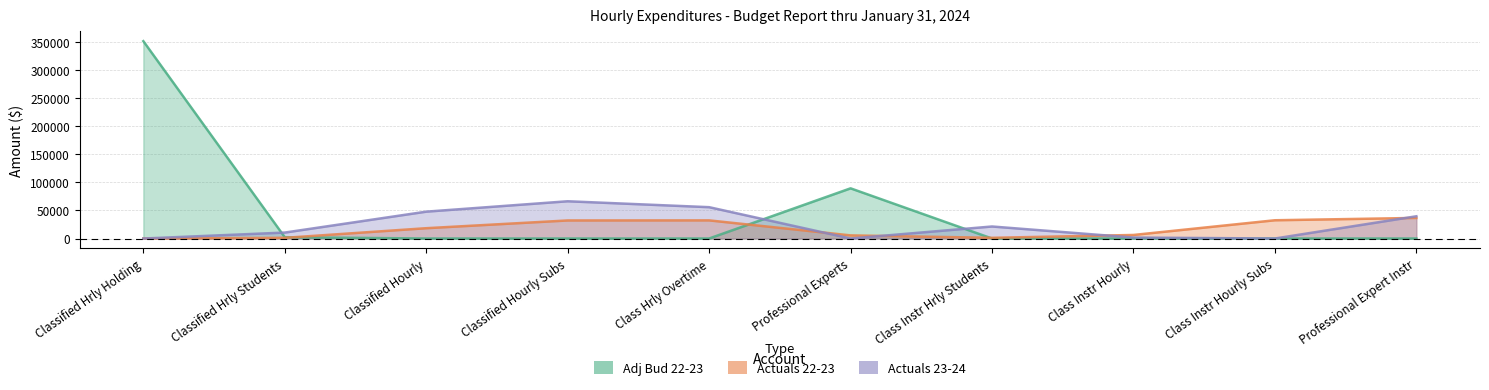

Which series has the largest range (max minus min)?

Adj Bud 22-23